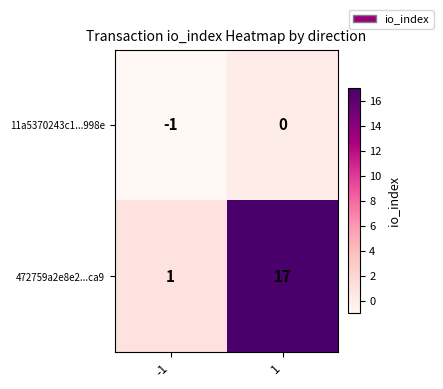

Read the 472759a2e8e2...ca9 value at 1, to the nearest 10.

20